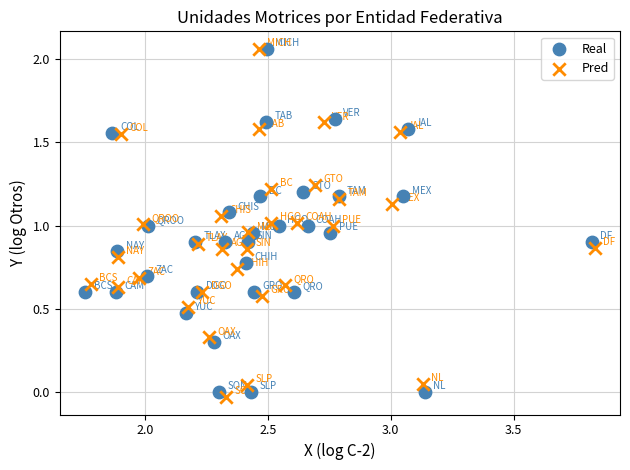

Which series contains the lowest Y value?

Pred